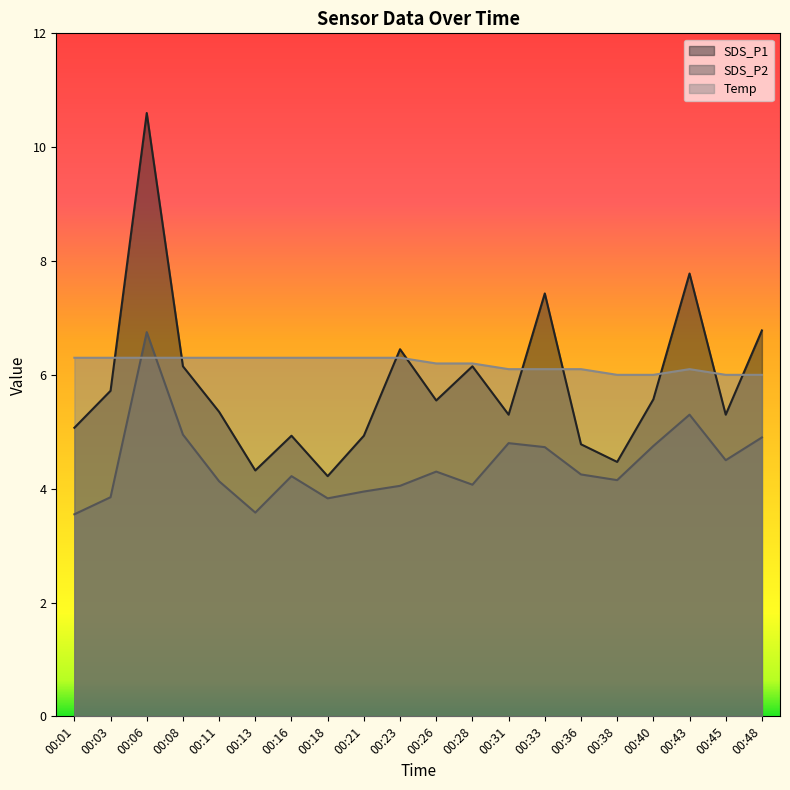

What is the average value of the Temp series?

6.2